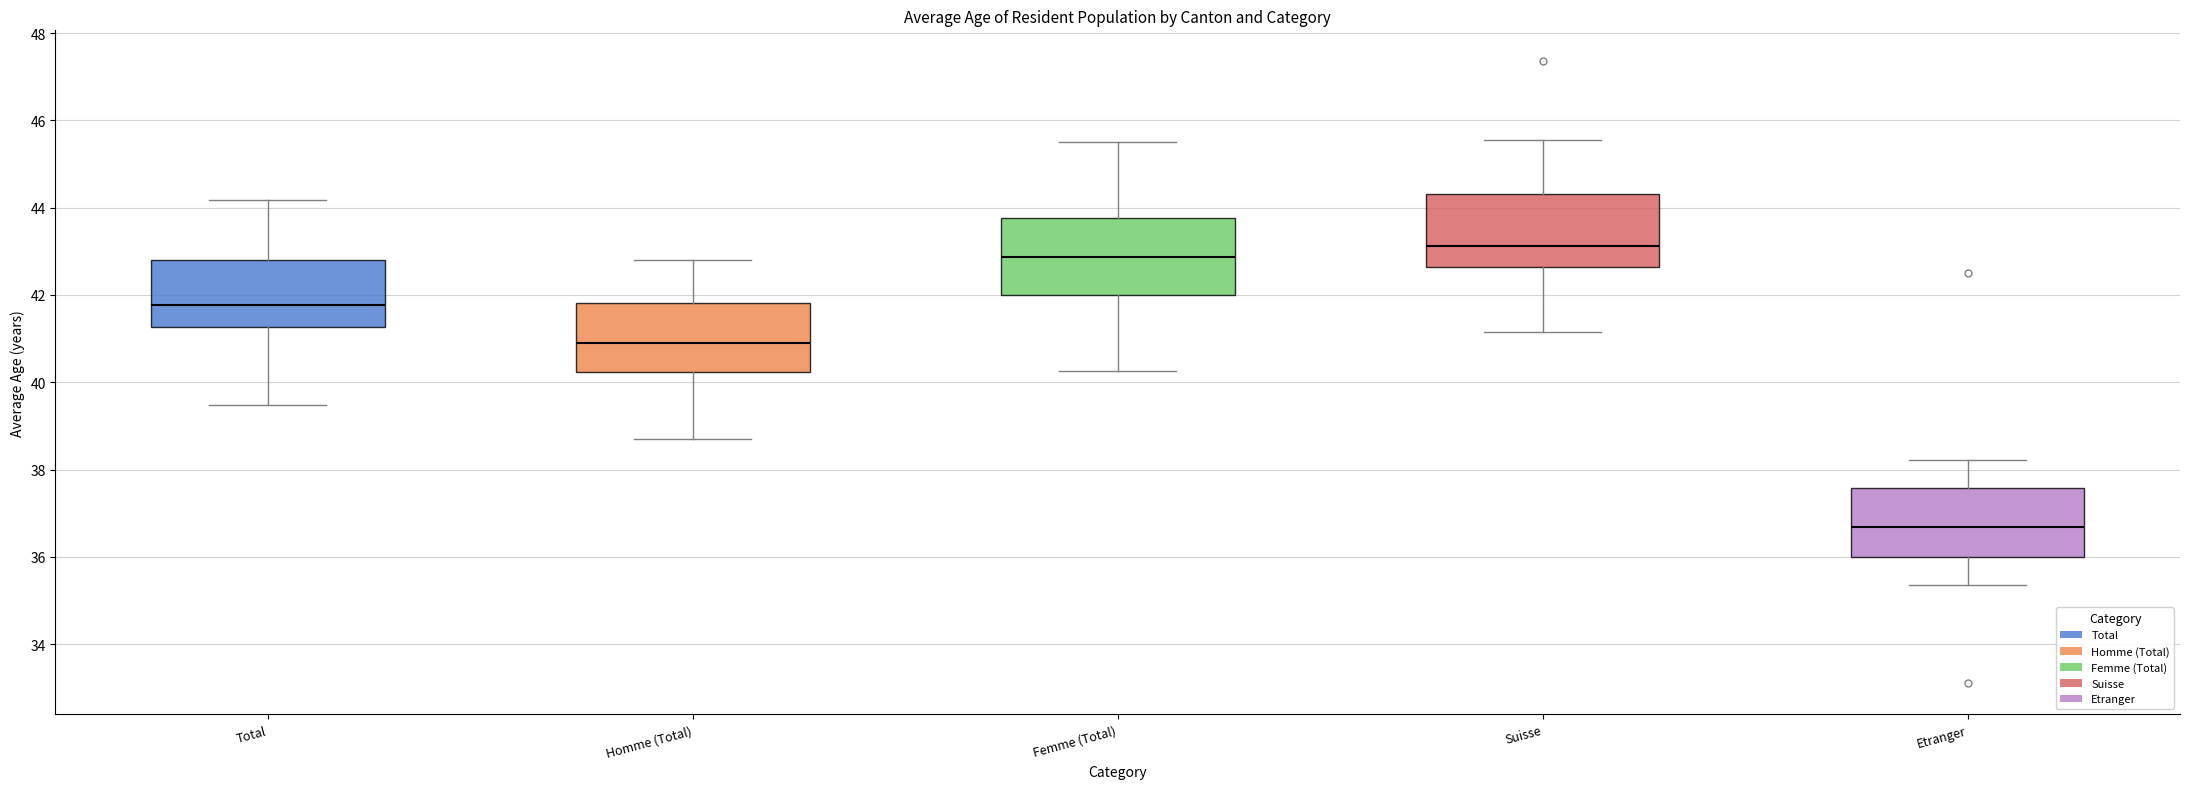

Reading left to right, read every box against the y-axis: the position of its median line, the range the box covers, and the ends of its whiskers. The values are not printed on the chart, so give them approximately, as read against the axis.

Total: median 41.8, box 41.2 to 42.8, whiskers 39.4 to 44.2
Homme (Total): median 40.8, box 40.2 to 41.8, whiskers 38.8 to 42.8
Femme (Total): median 42.8, box 42.0 to 43.8, whiskers 40.2 to 45.6
Suisse: median 43.2, box 42.6 to 44.4, whiskers 41.2 to 45.6
Etranger: median 36.6, box 36.0 to 37.6, whiskers 35.4 to 38.2